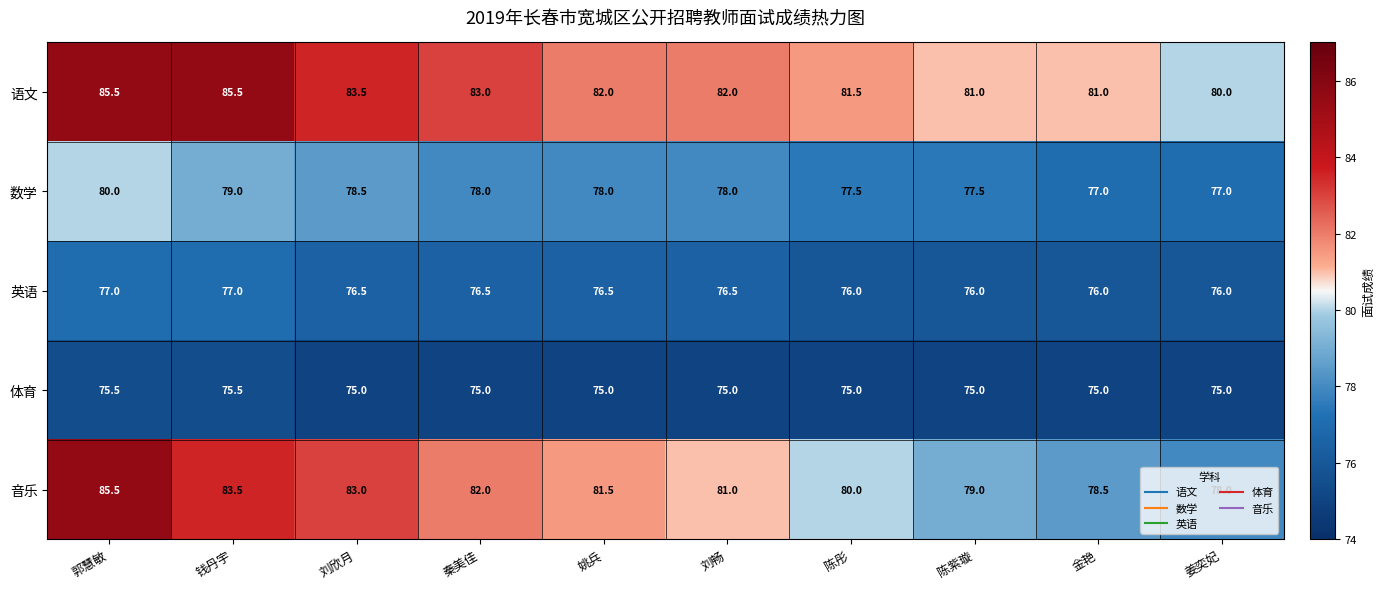

At 金艳, list the series in order from smallest to largest.

体育, 英语, 数学, 音乐, 语文